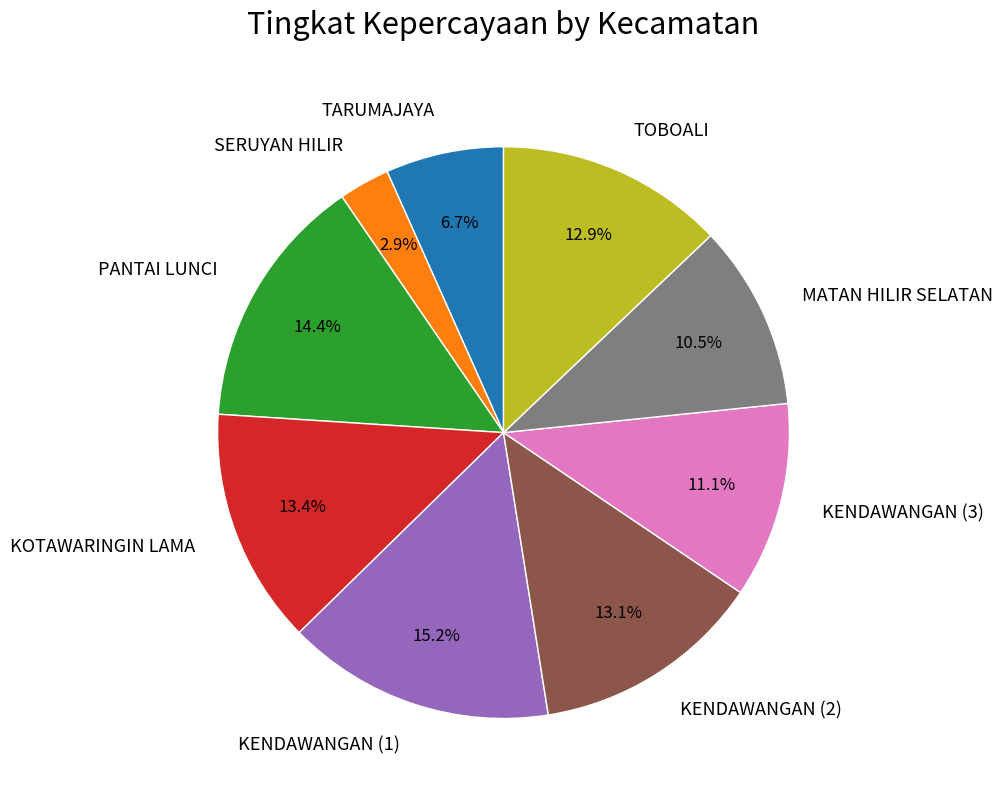

Count the number of slices in the pie.

9